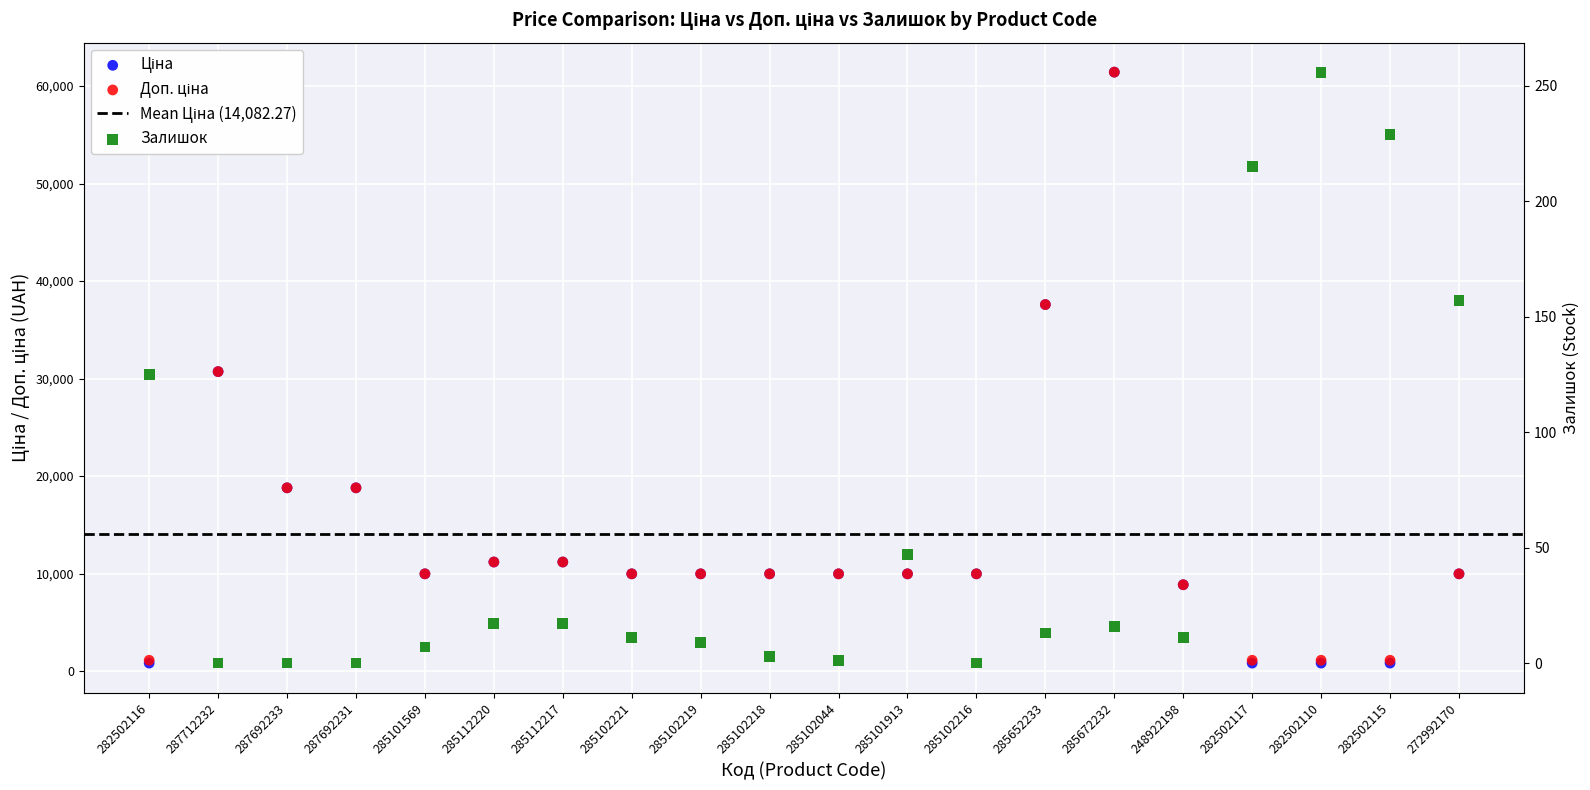

What is the total value across all series at 272992170?

20107.0